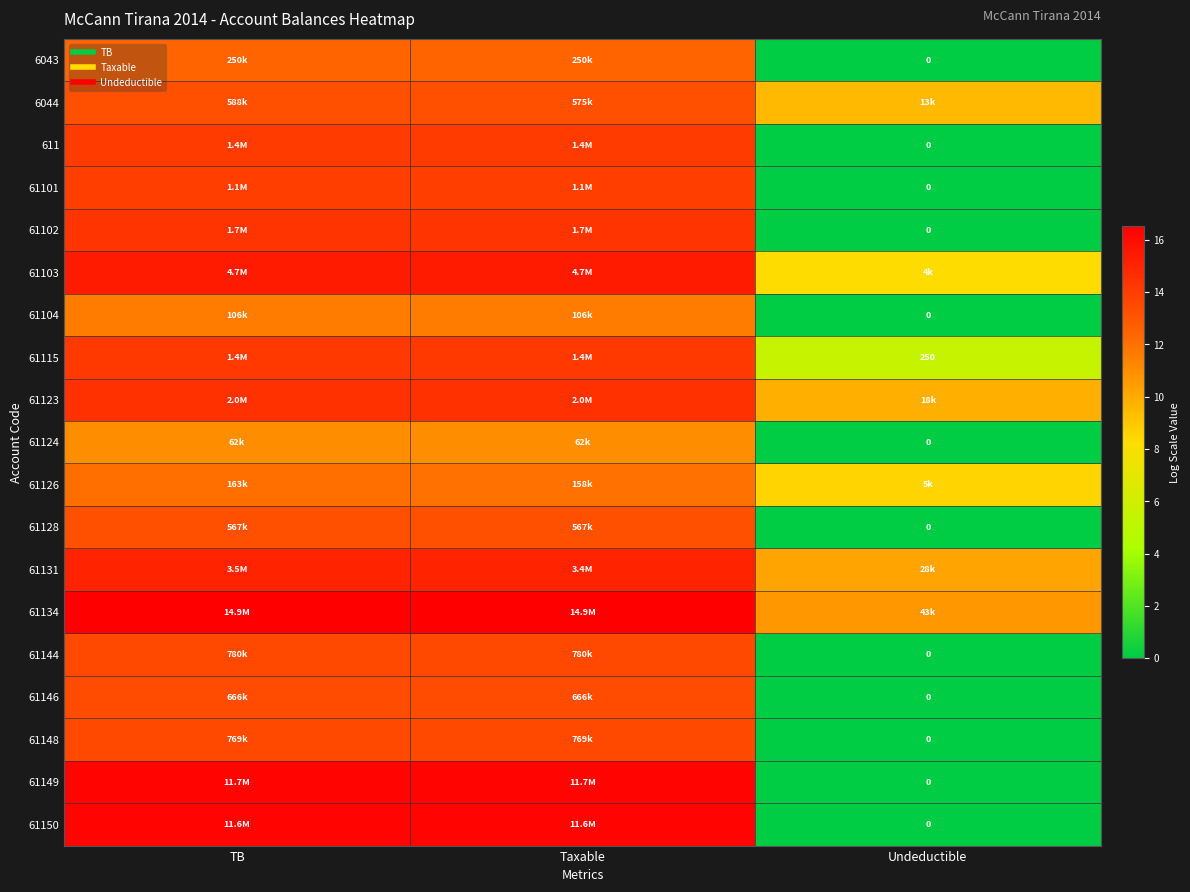

Rank the series at TB from highest to lowest value.

61134, 61149, 61150, 61103, 61131, 61123, 61102, 61115, 611, 61101, 61144, 61148, 61146, 6044, 61128, 6043, 61126, 61104, 61124